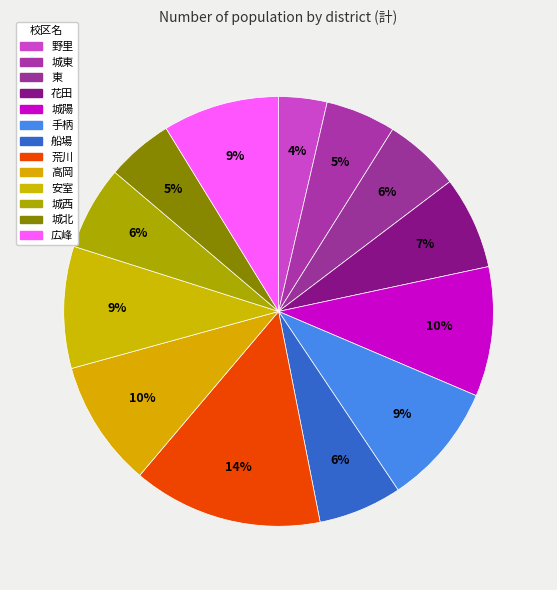

To the nearest percent, what is the average slice percentage?

8%